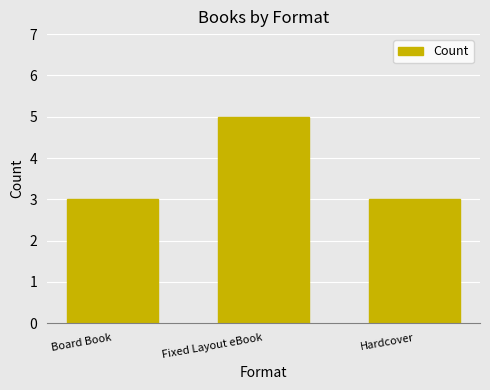

True or false: the data shows 4 at Board Book.

False